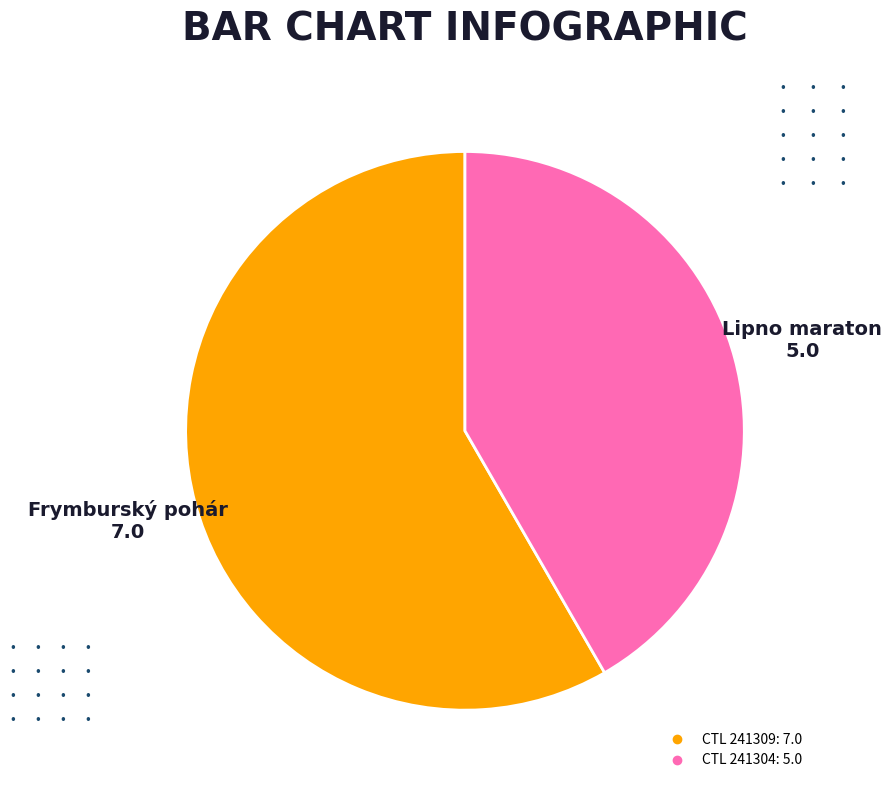

How many segments does this pie chart have?

2